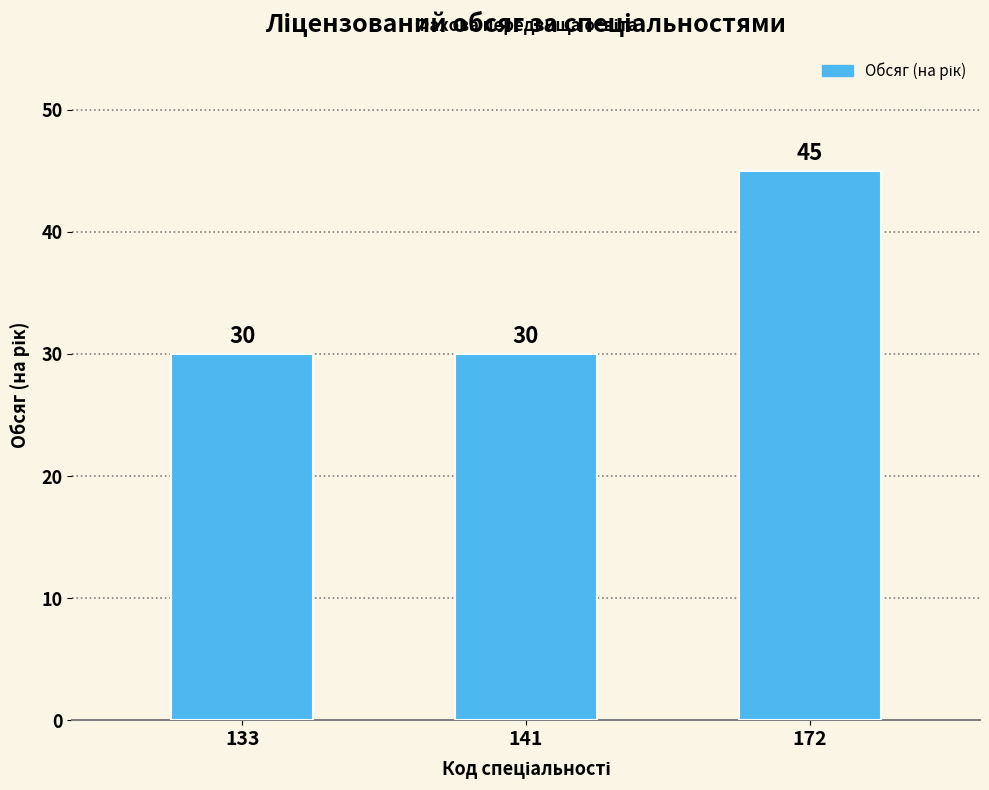

The chart shows a value of 30 at 133. True or false?

True